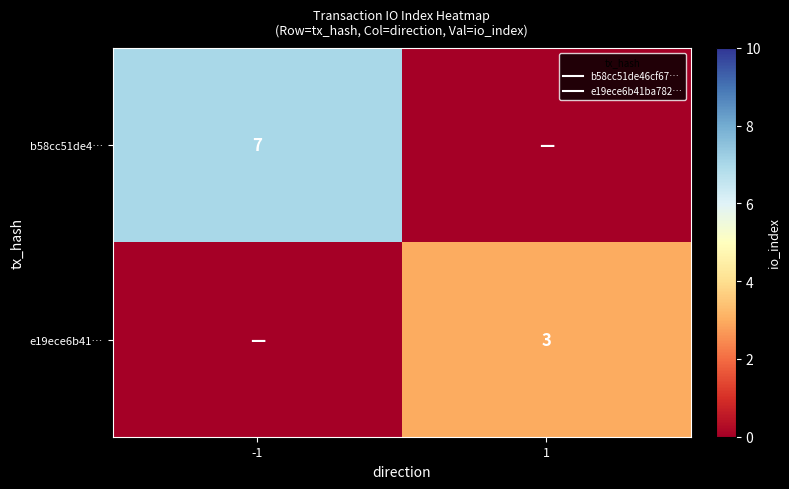

Which series has the widest spread of values?

b58cc51de4…